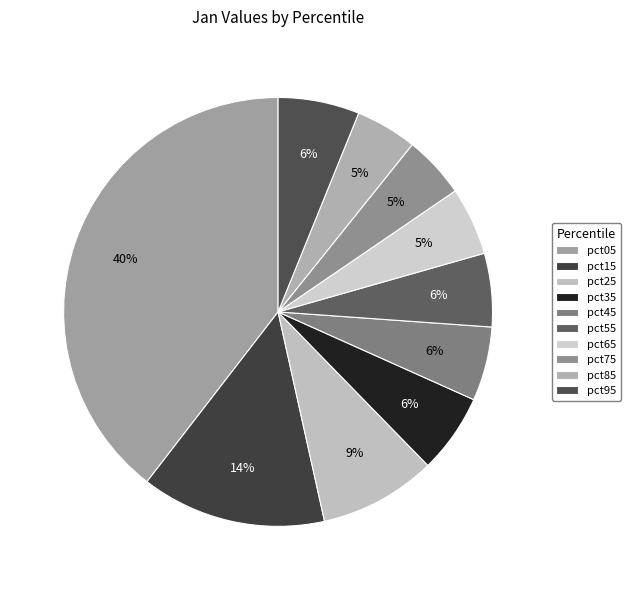

Which slice is the smallest?

pct85